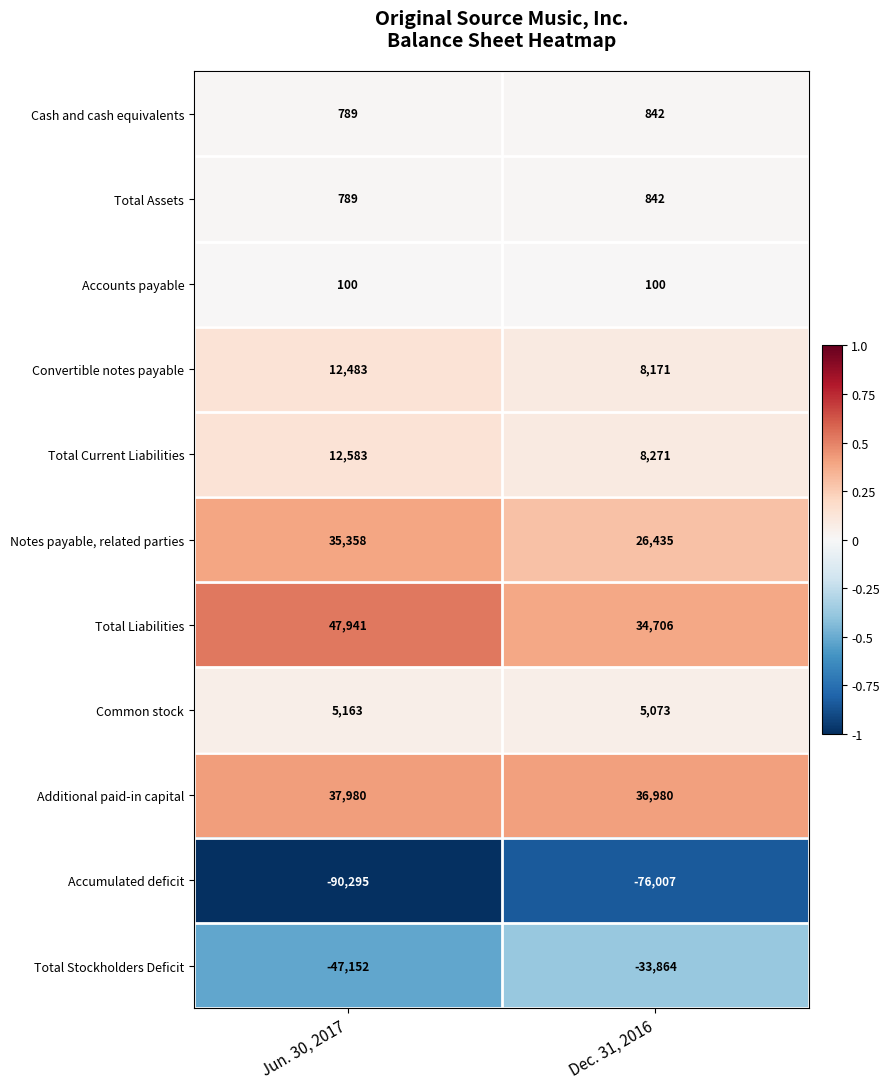

List the labels in order of Total Stockholders Deficit value, smallest first.

Jun. 30, 2017, Dec. 31, 2016